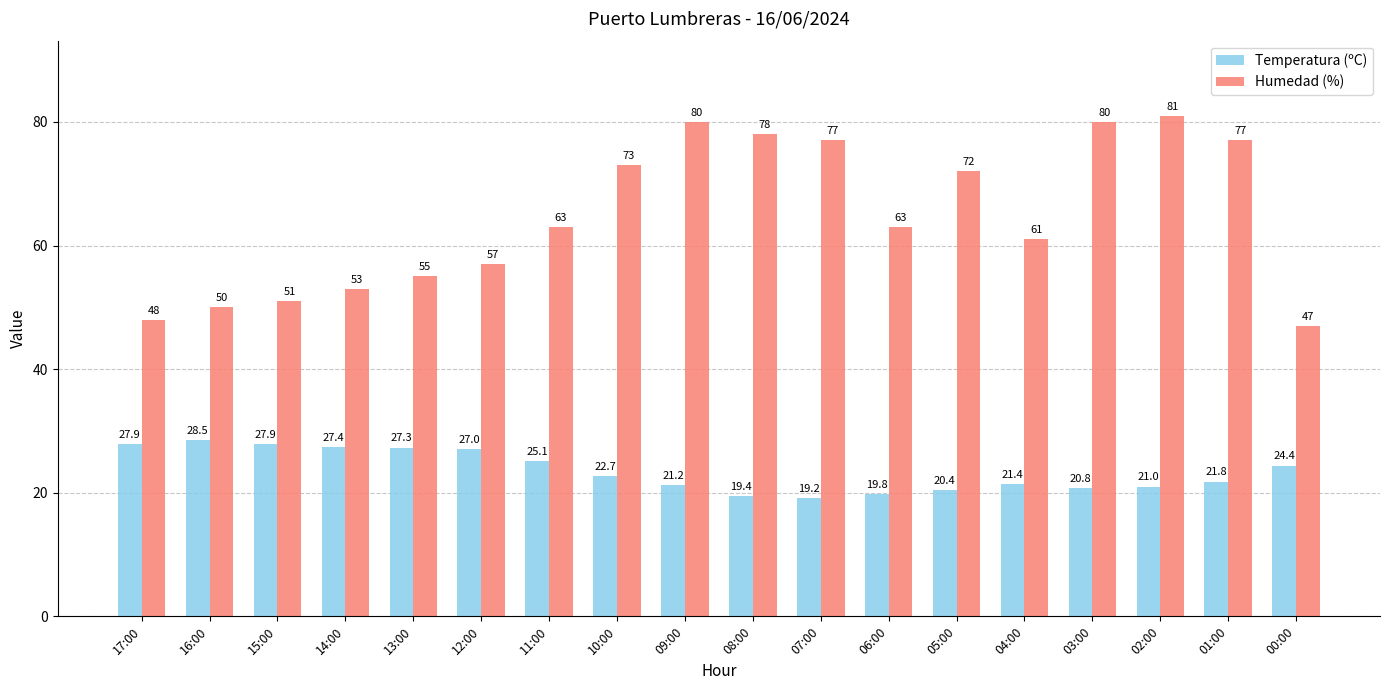

What is the label of the 6th bar from the right?

05:00